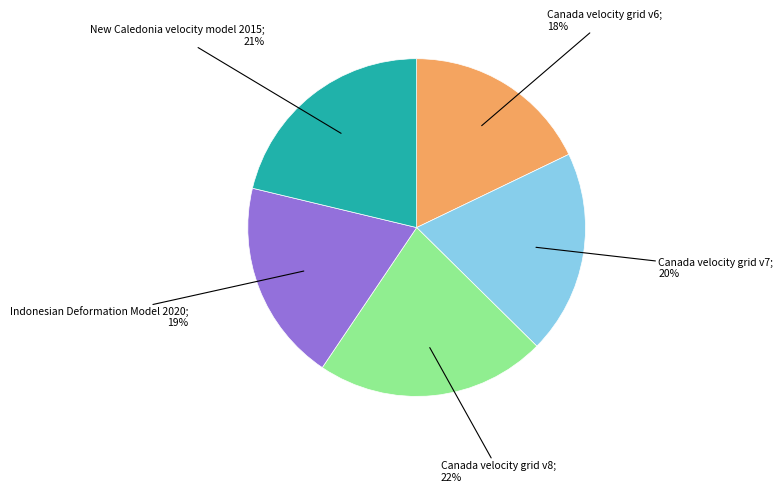

Is there any slice that represents more than half of the pie?

No